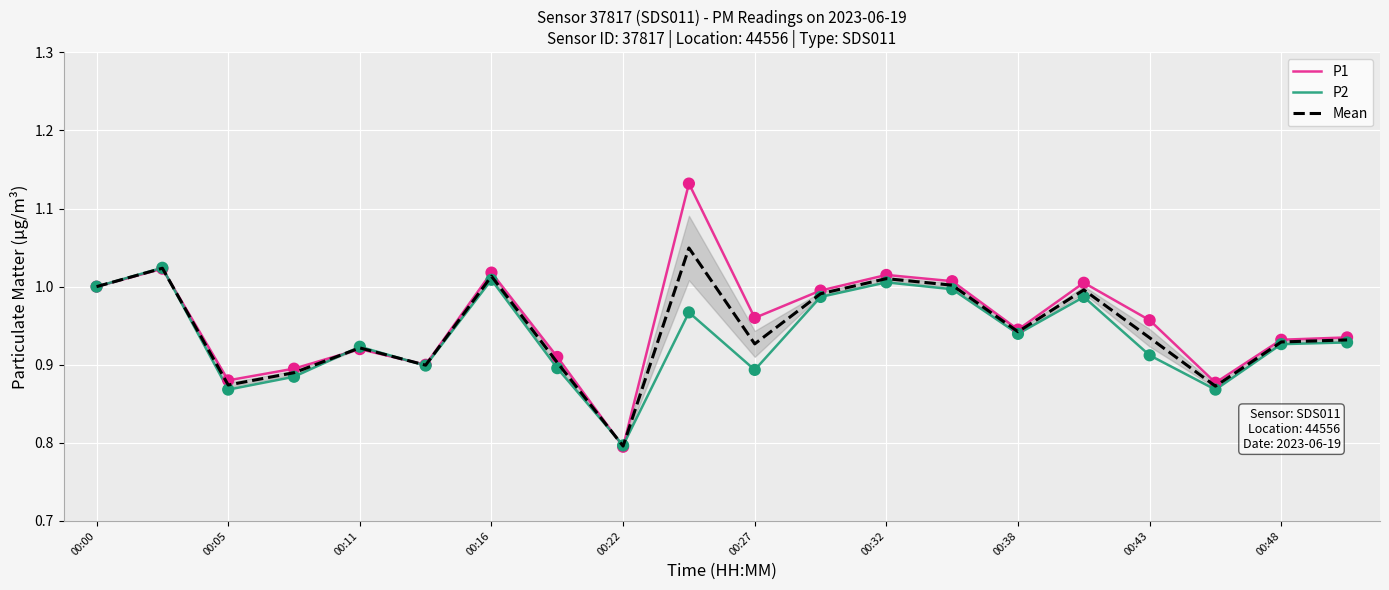

Which series has the largest total across all categories?

P1